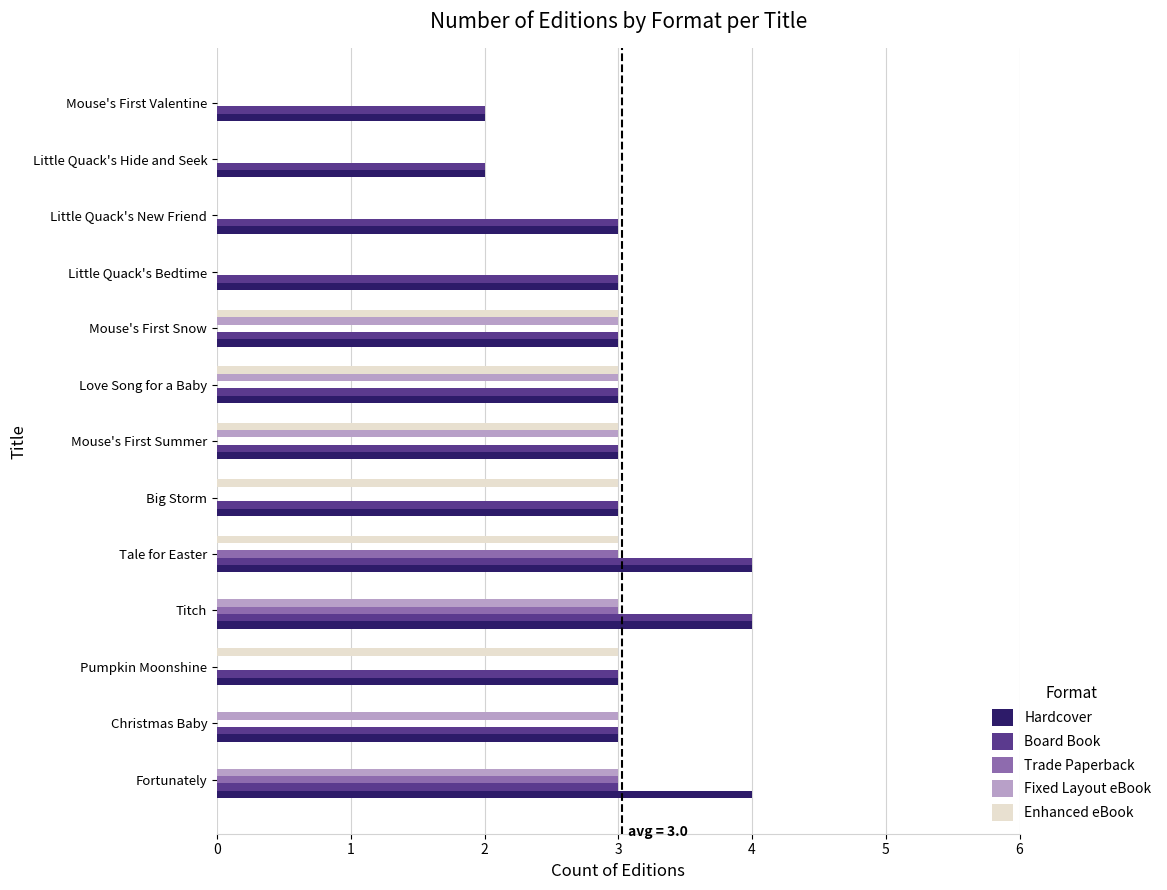

Is it true that Trade Paperback equals 2 at Pumpkin Moonshine?

False